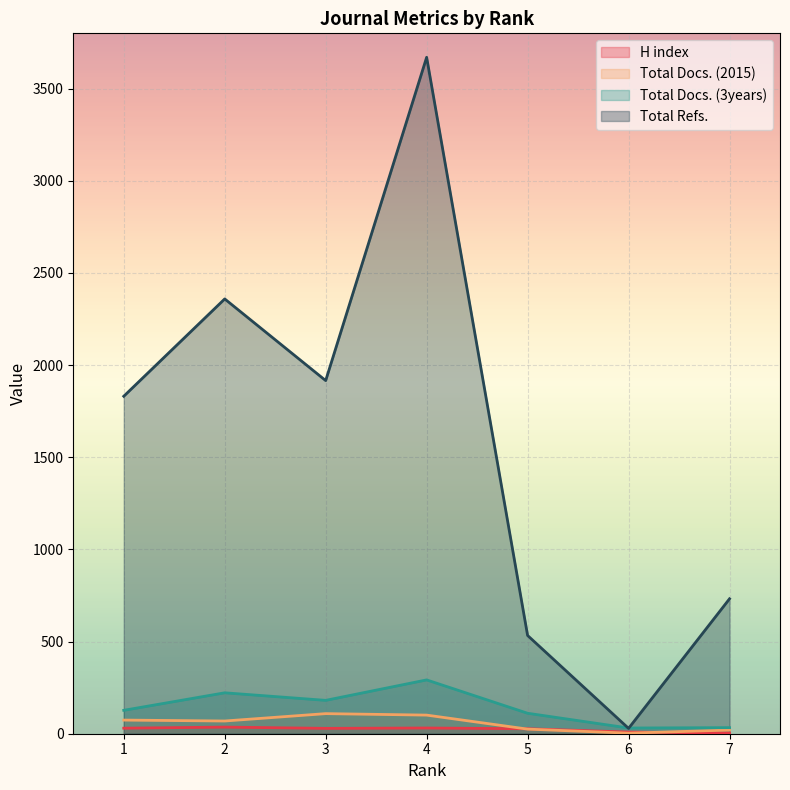

Reading left to right, what are all the values shown in this chart?

H index: 1=30	2=36	3=29	4=31	5=27	6=9	7=4
Total Docs. (2015): 1=74	2=69	3=109	4=101	5=25	6=3	7=20
Total Docs. (3years): 1=127	2=222	3=181	4=292	5=111	6=31	7=33
Total Refs.: 1=1831	2=2359	3=1916	4=3670	5=533	6=29	7=732